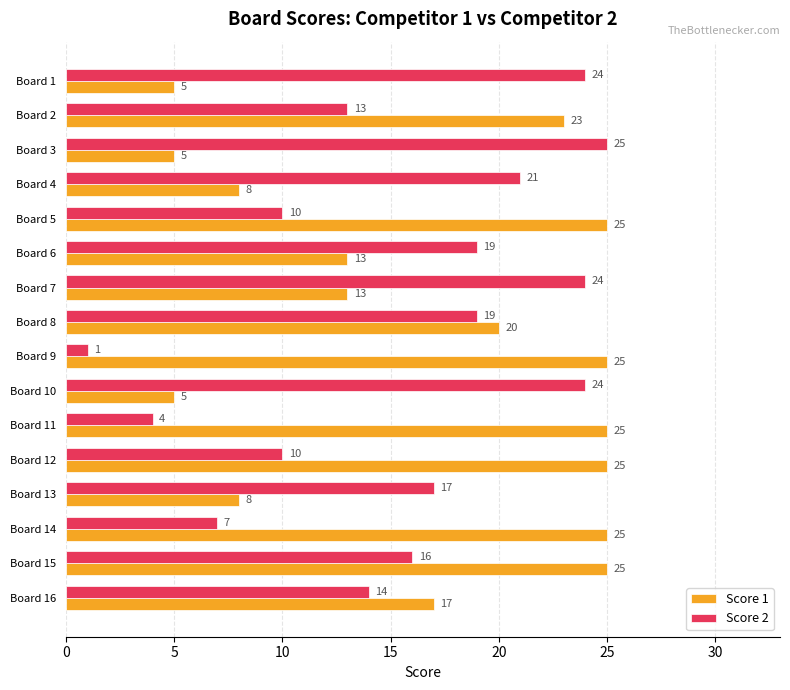

How many categories are shown in the chart?

16